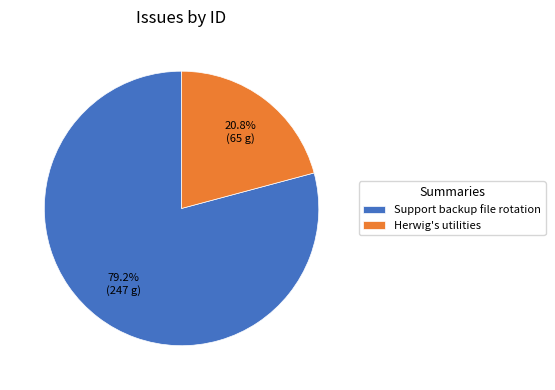

Is it true that Support backup file rotation is 92% of the pie?

False